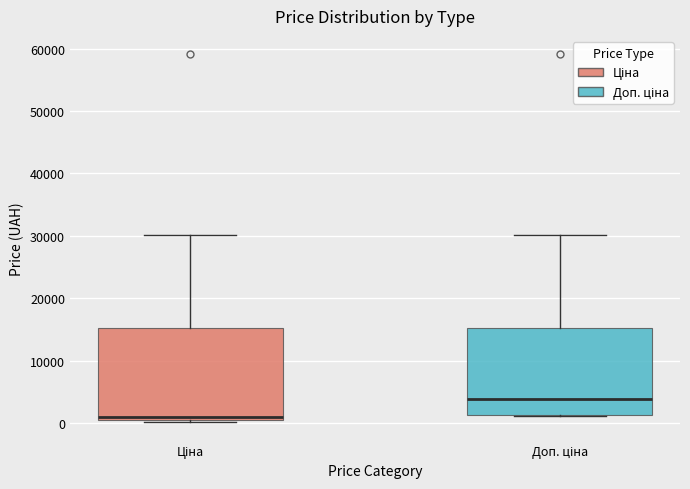

Which box's median line is the lowest?

Ціна